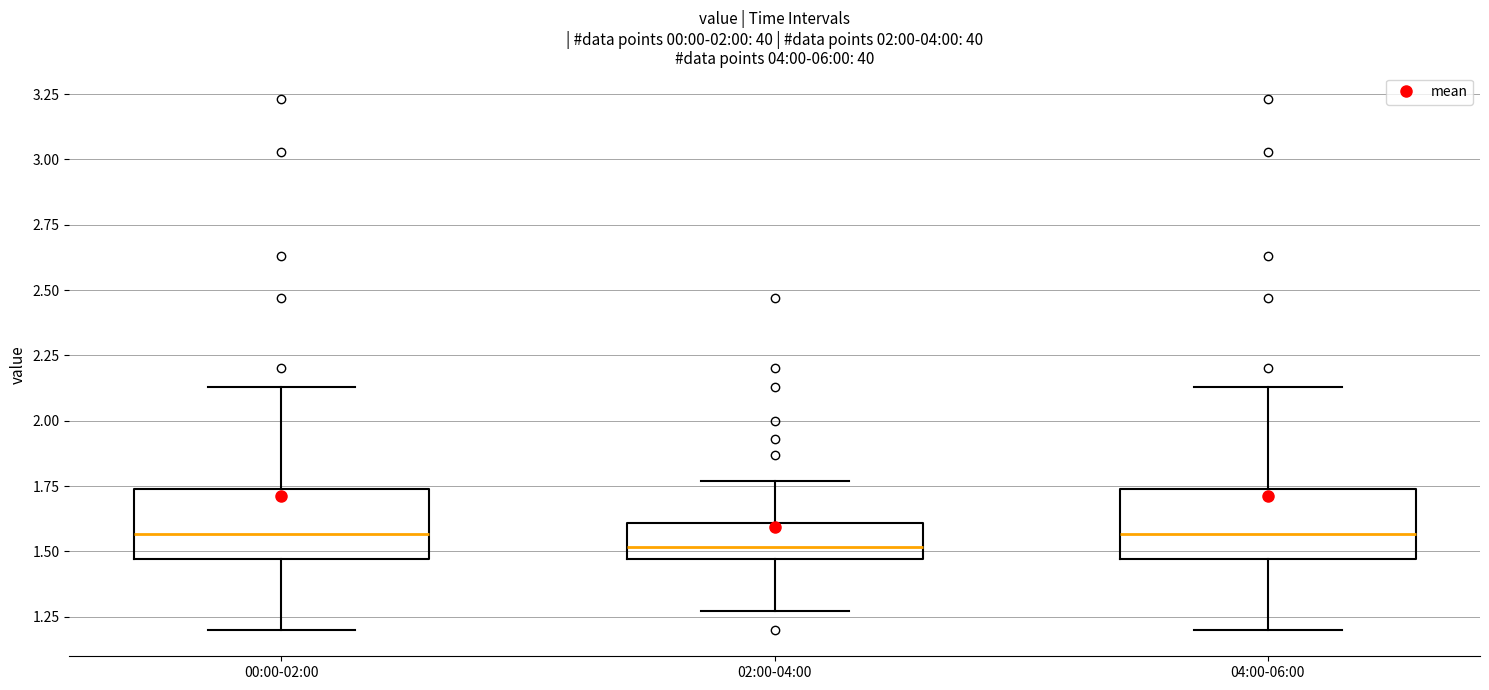

Reading left to right, transcribe this box plot: for each box, give where its median line is, the range the box spans, and where its two whiskers end, as read against the y-axis. The values are not printed on the chart, so give them approximately, as read against the axis.

00:00-02:00: median 1.55, box 1.45 to 1.75, whiskers 1.20 to 2.15
02:00-04:00: median 1.50, box 1.45 to 1.60, whiskers 1.25 to 1.75
04:00-06:00: median 1.55, box 1.45 to 1.75, whiskers 1.20 to 2.15